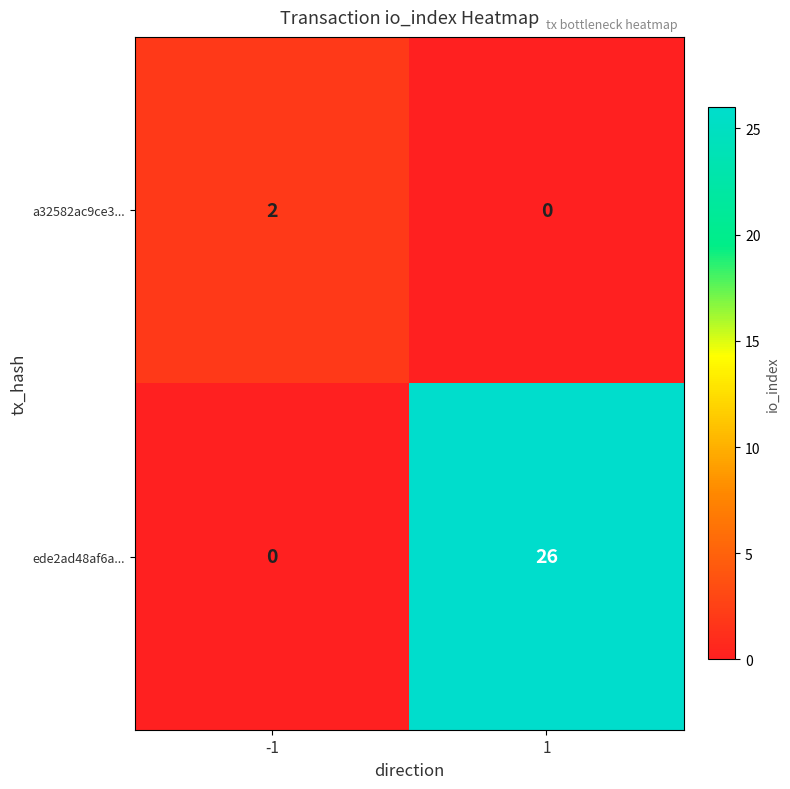

What is the maximum value for ede2ad48af6a...?

26